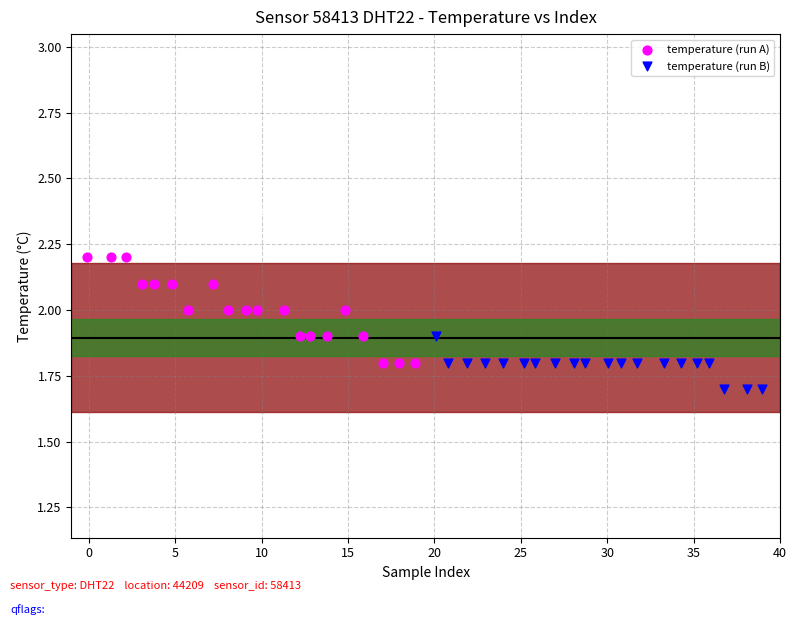

Which series reaches the maximum Y coordinate?

temperature (run A)